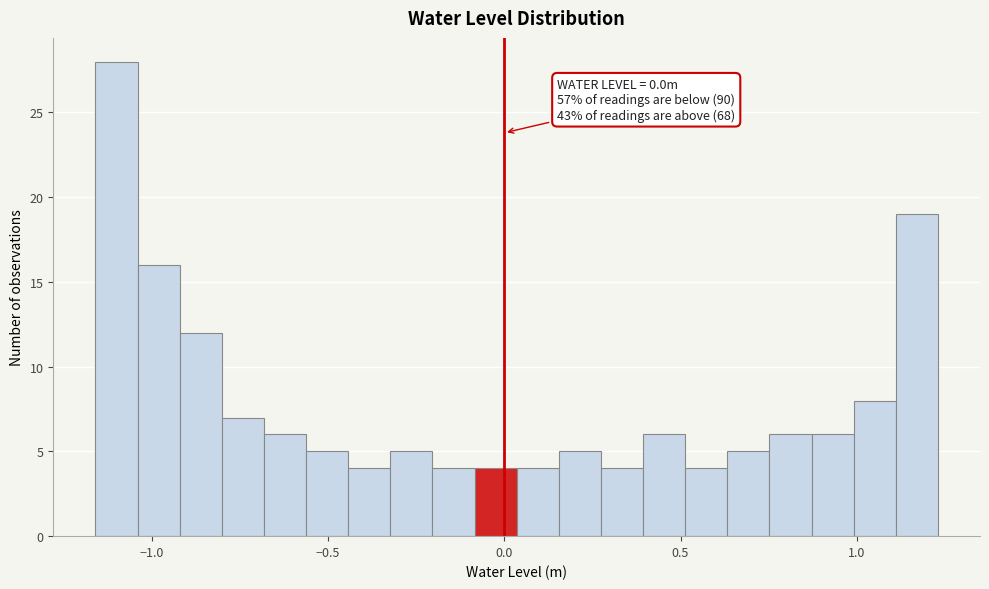

Read against the x-axis, roughly where is the centre of the tallest bar?

-1.10